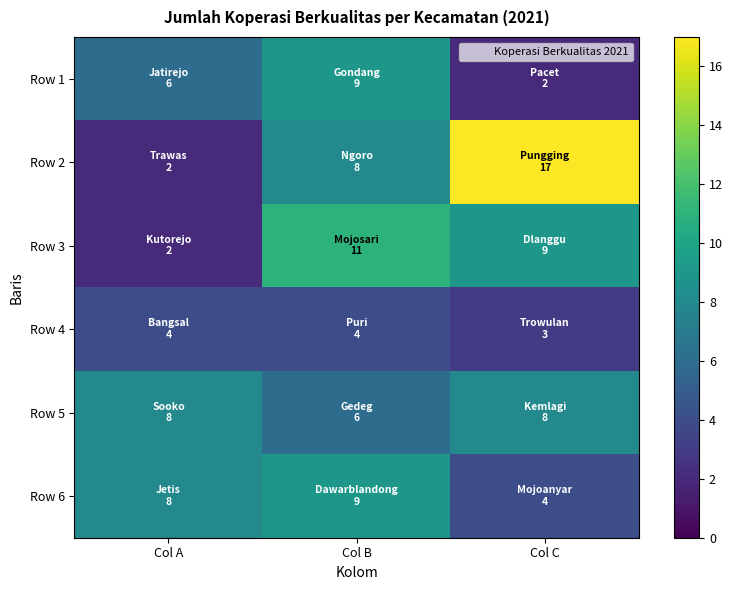

At how many categories does at least one series exceed 4?

3